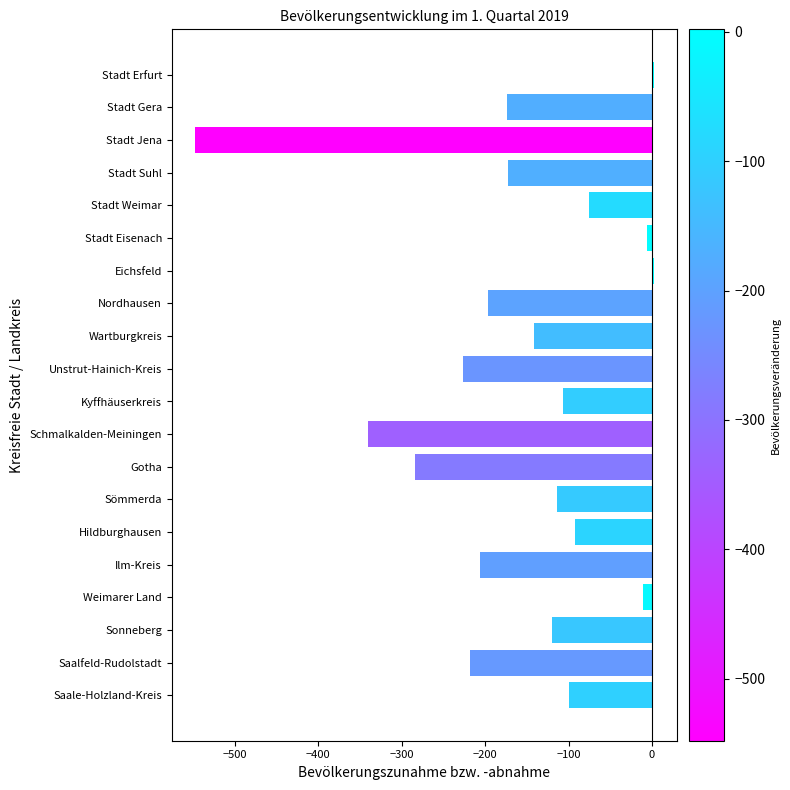

What is the minimum value shown in the chart?

-548